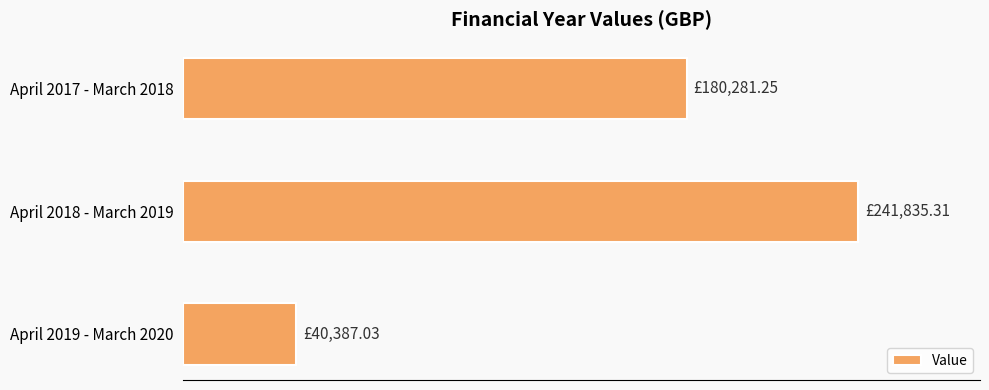

Does the chart contain any negative values?

No